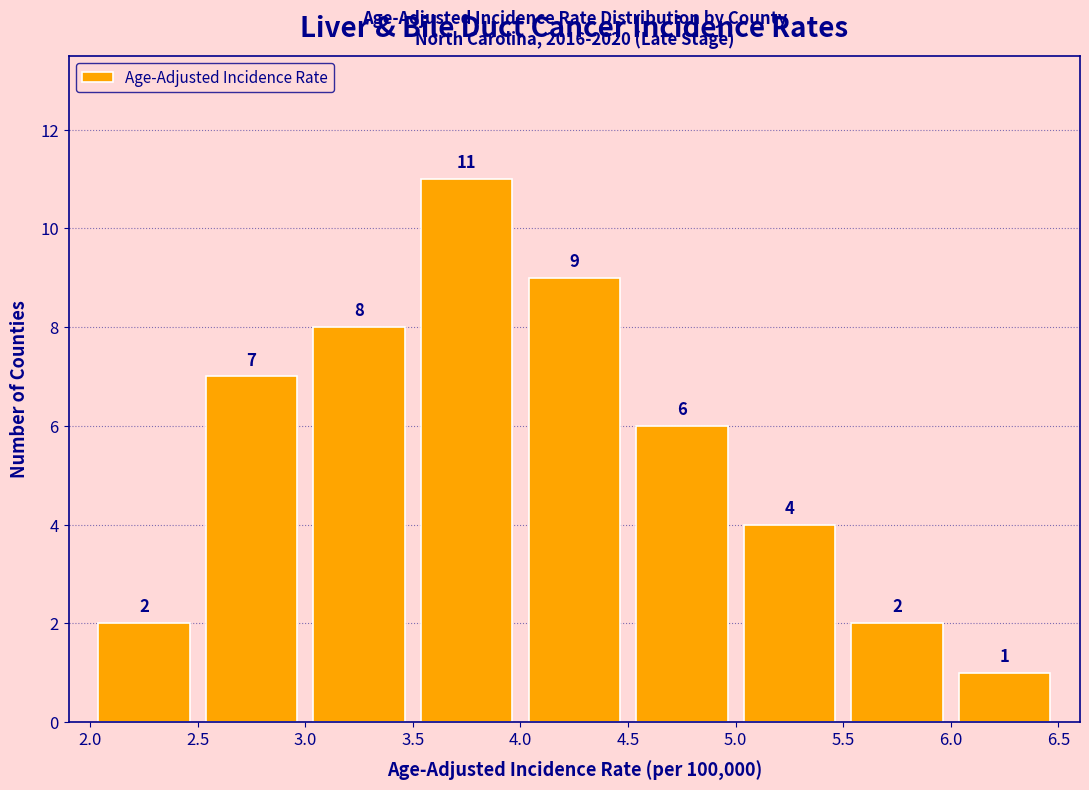

Which range on the x-axis has the tallest bar?

3.5 to 4.0